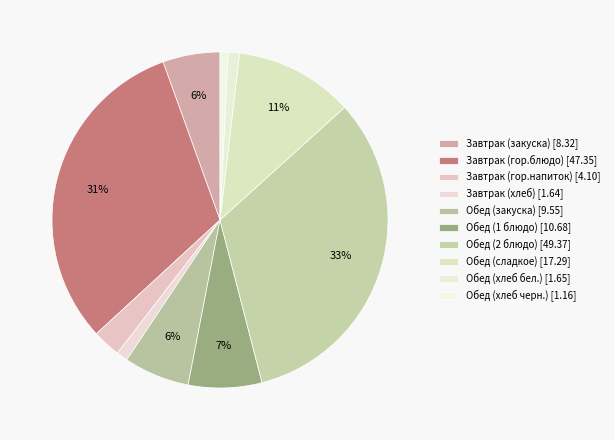

How many slices are in this pie chart?

10